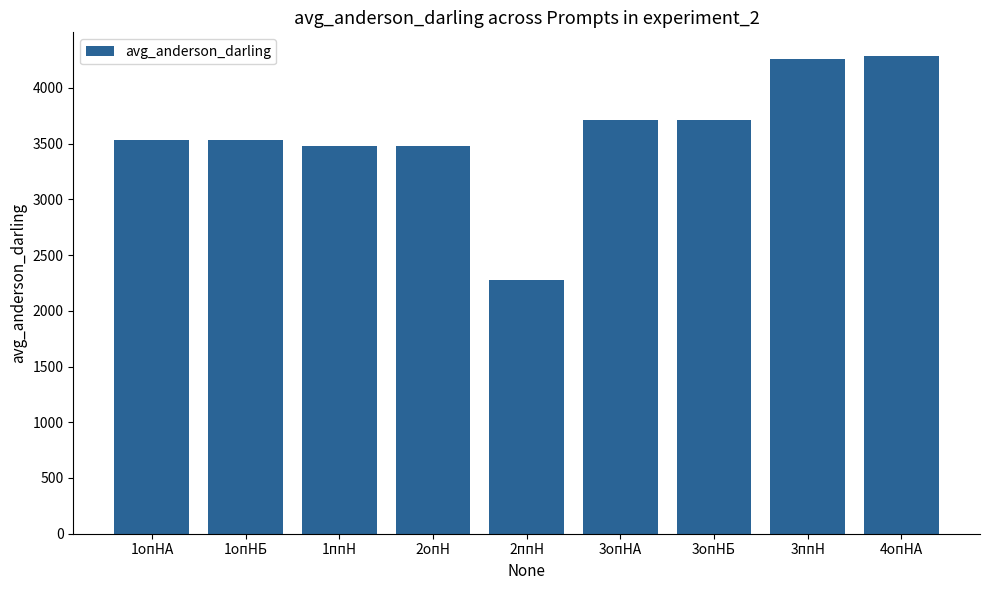

What is the label of the 4th bar from the left?

2опН